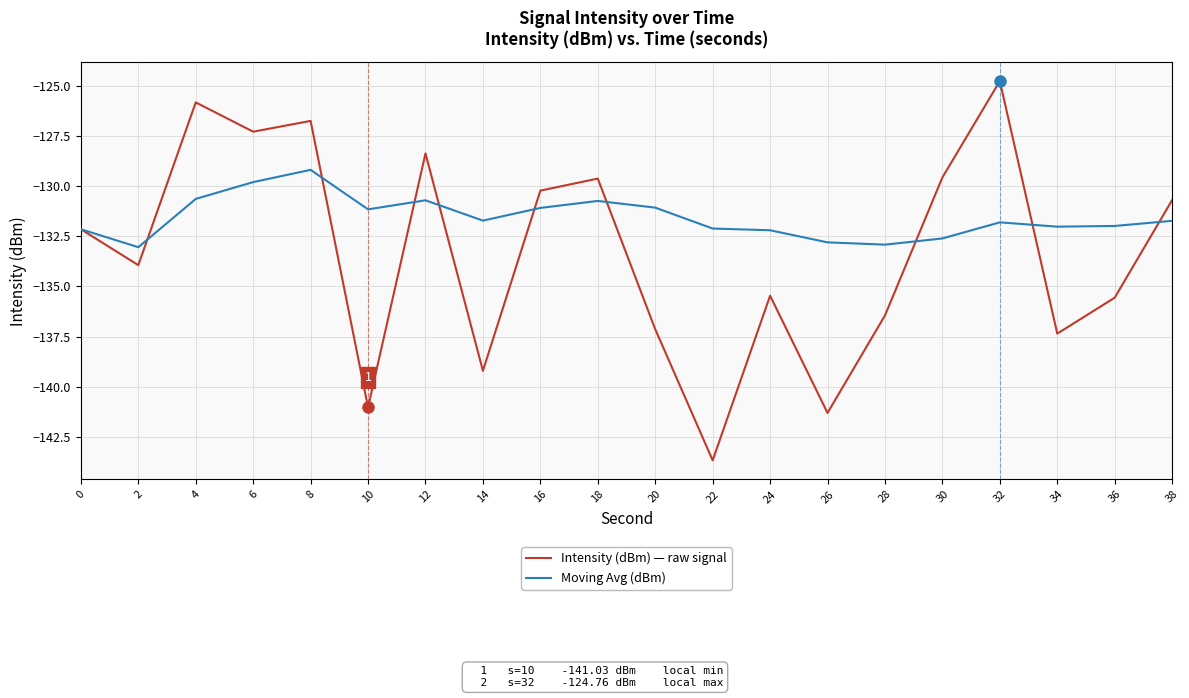

The value of Intensity (dBm) — raw signal at 6 is -199.0. True or false?

False